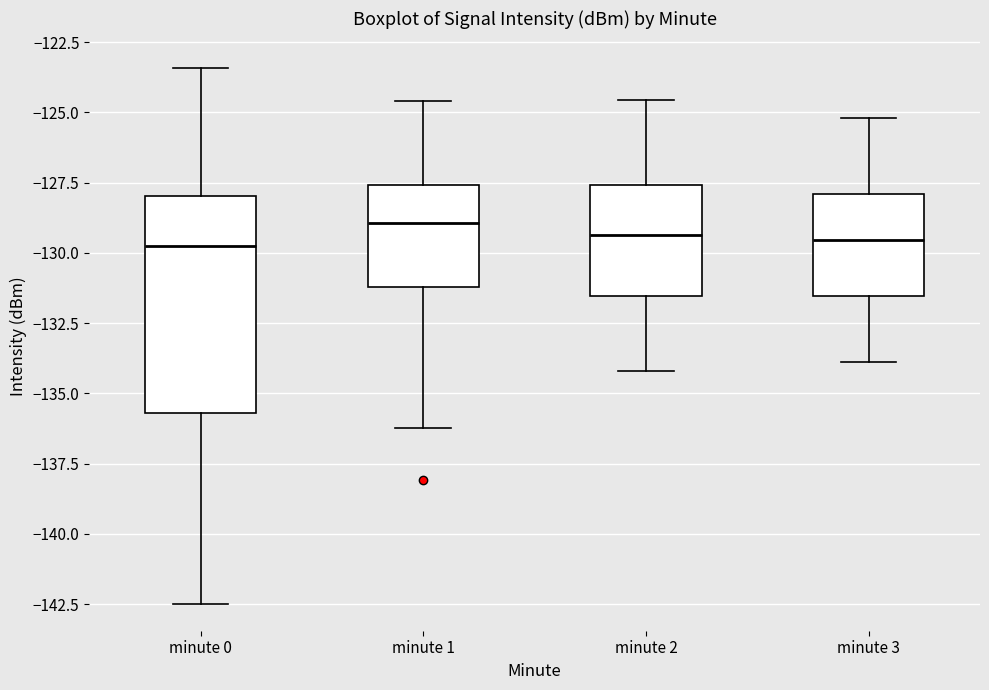

Reading left to right, read every box against the y-axis: the position of its median line, the range the box covers, and the ends of its whiskers. The values are not printed on the chart, so give them approximately, as read against the axis.

minute 0: median -130.0, box -135.5 to -128.0, whiskers -142.5 to -123.5
minute 1: median -129.0, box -131.0 to -127.5, whiskers -136.0 to -124.5
minute 2: median -129.5, box -131.5 to -127.5, whiskers -134.0 to -124.5
minute 3: median -129.5, box -131.5 to -128.0, whiskers -134.0 to -125.0